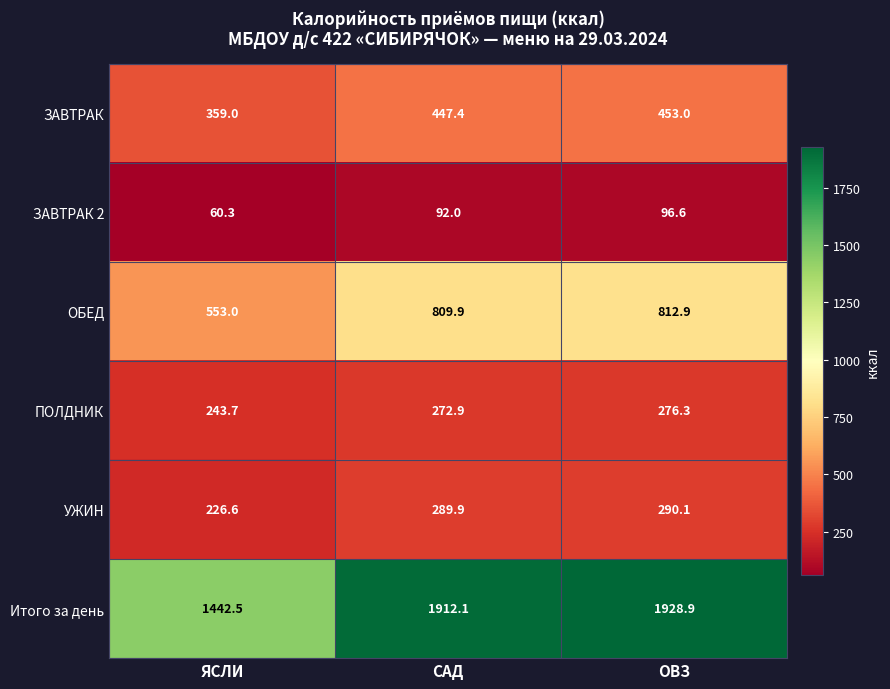

What is the difference between the ЗАВТРАК values at САД and ОВЗ?

5.6